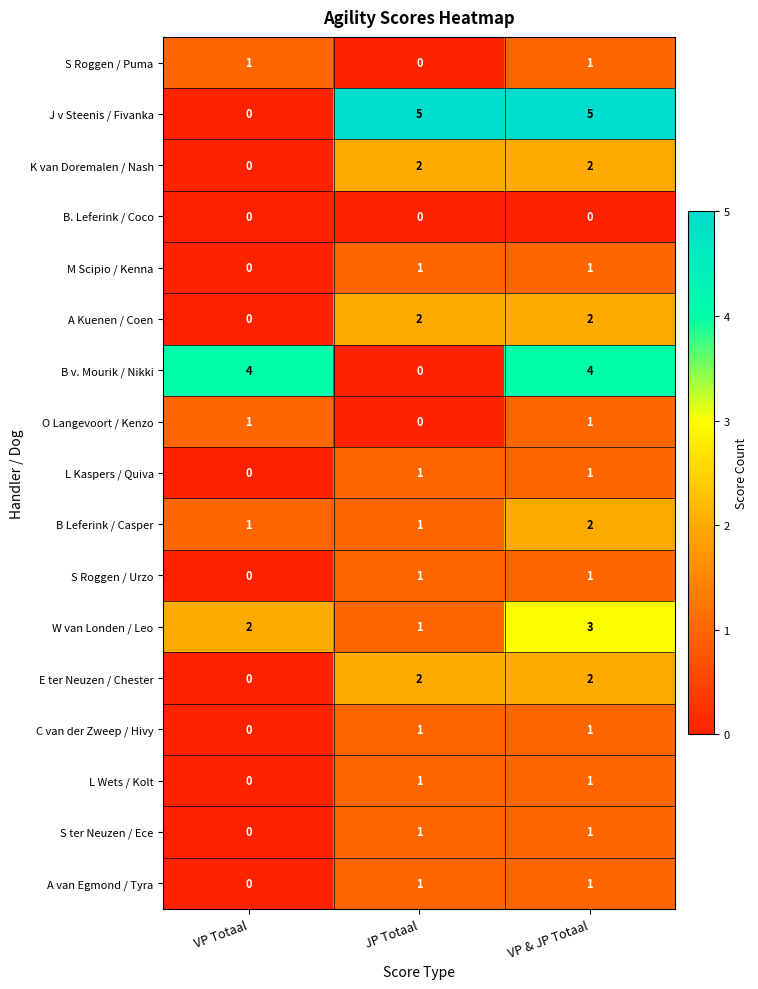

The S ter Neuzen / Ece series shows 1 at JP Totaal. True or false?

True